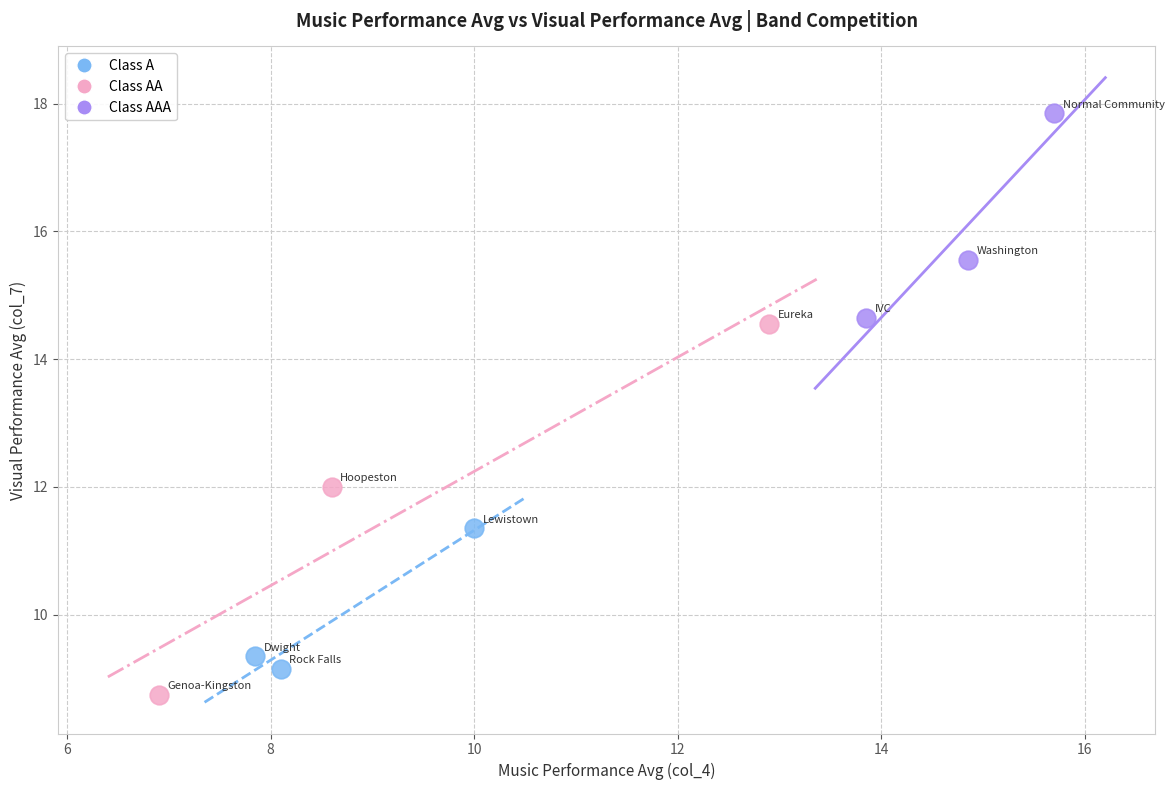

Which series has the largest Y range (max minus min)?

Class AA